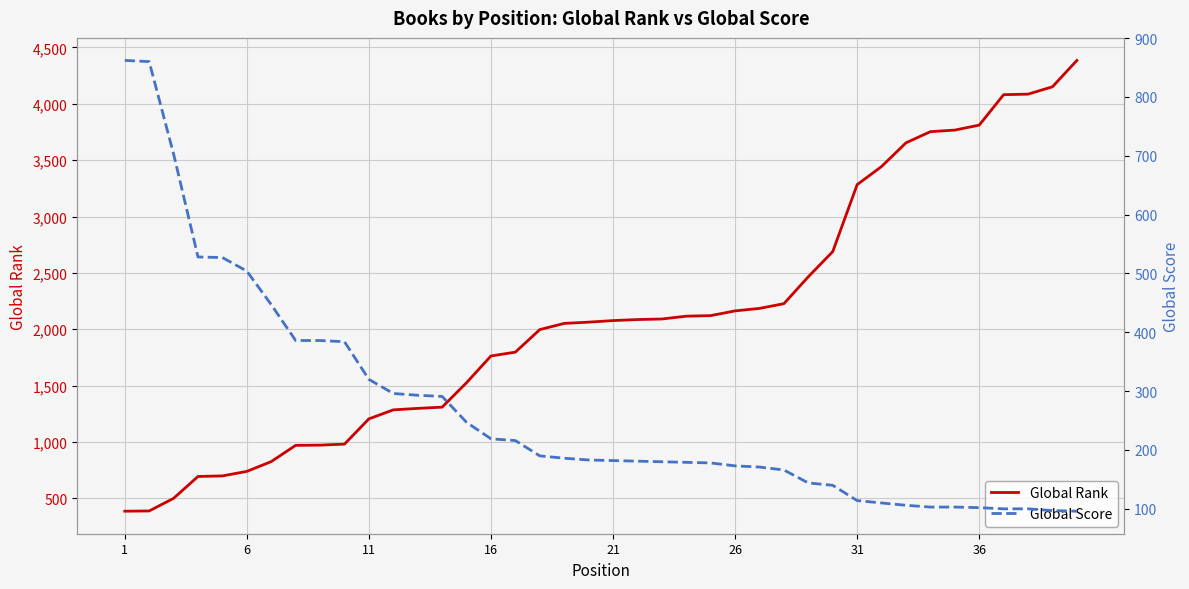

What is the minimum value for Global Rank?

386